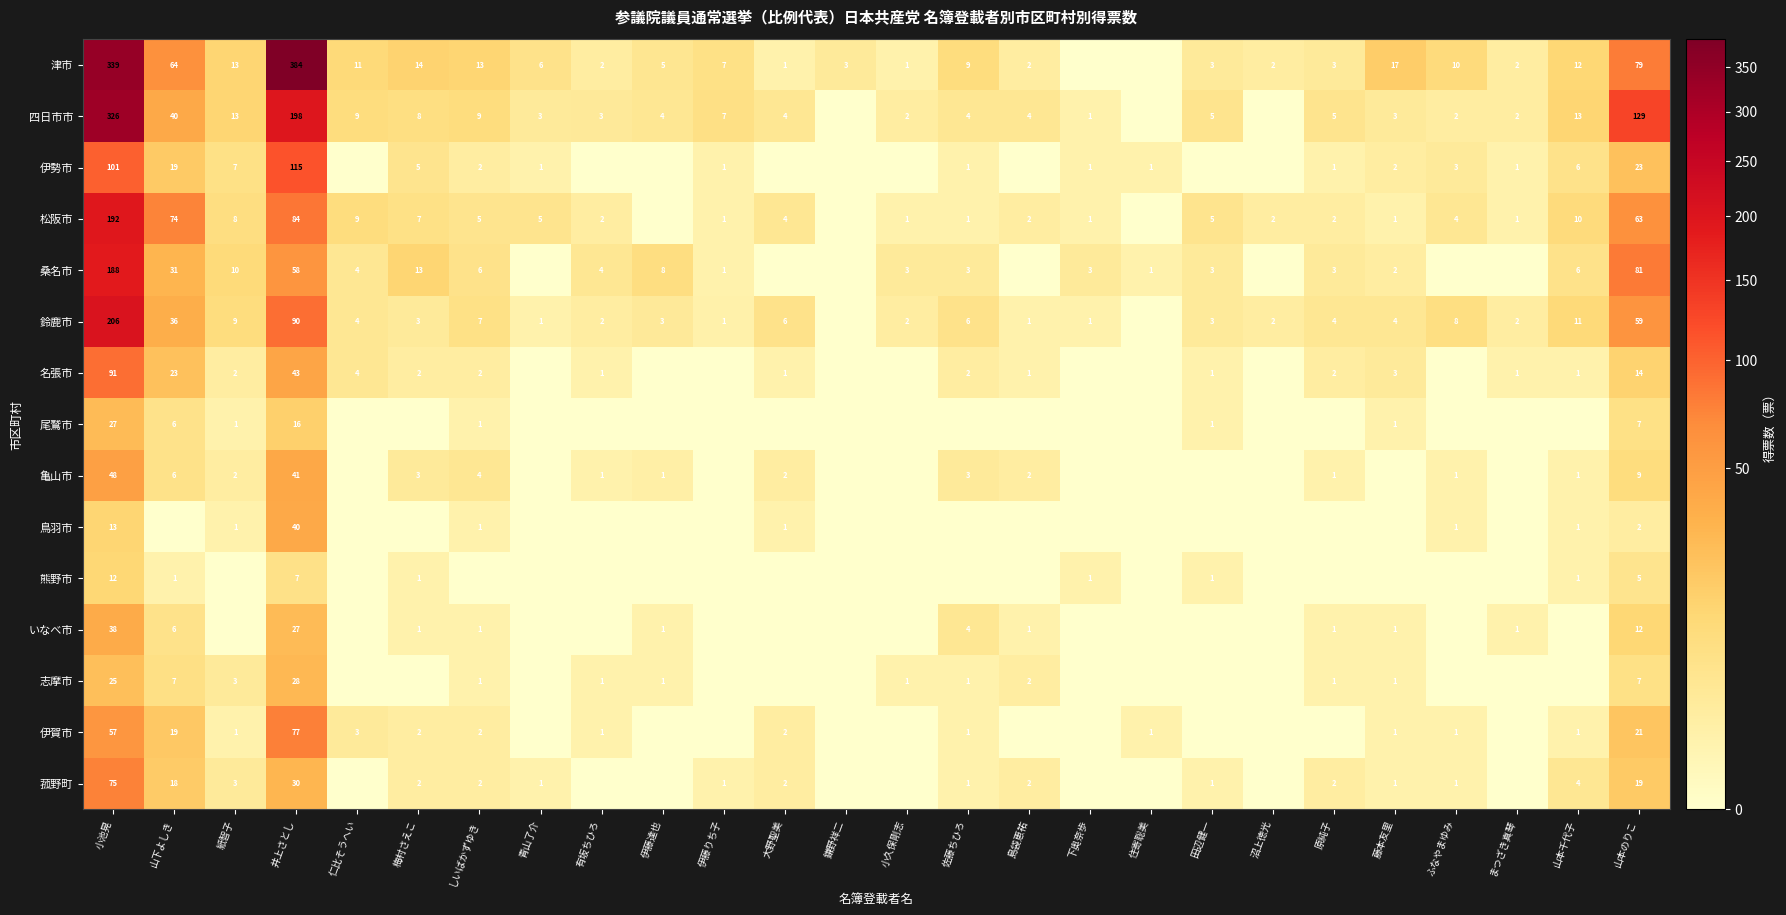

True or false: 鈴鹿市 has a value of 2 at 沼上徳光.

True